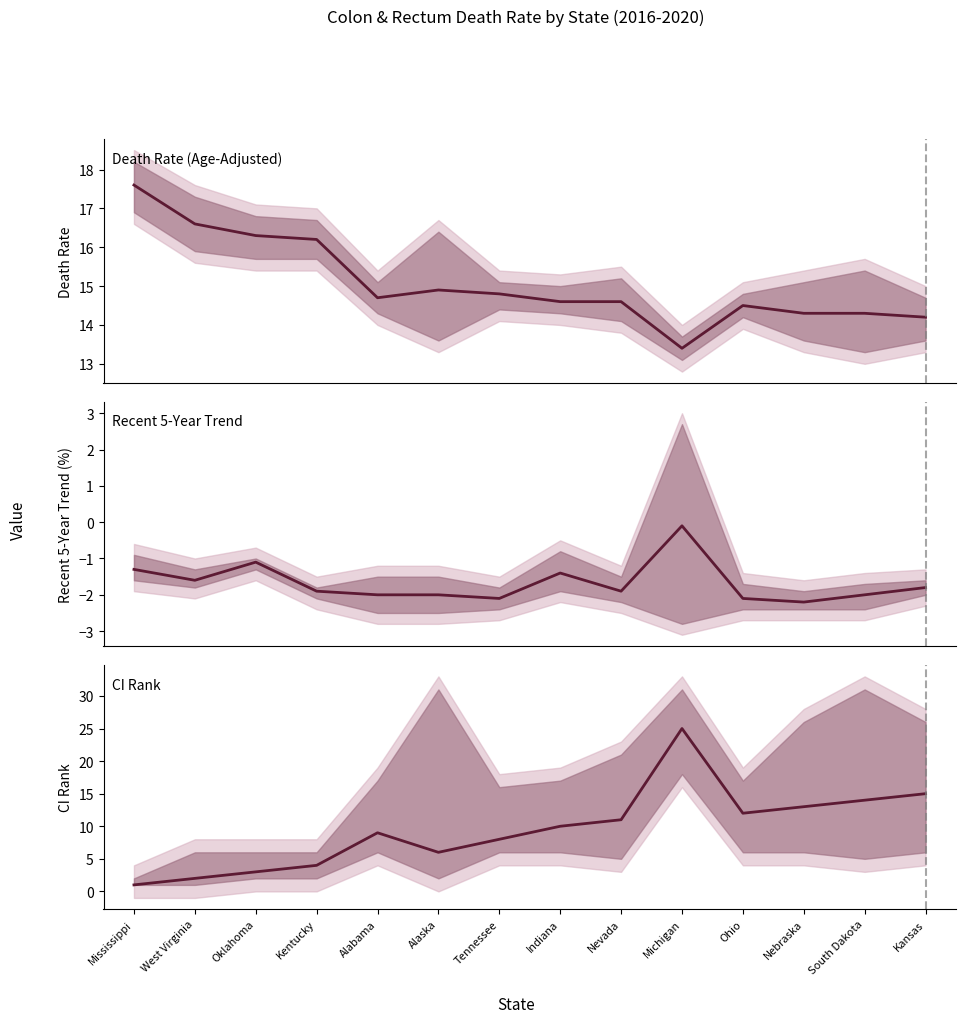

Which series has the largest total across all categories?

Age-Adjusted Death Rate